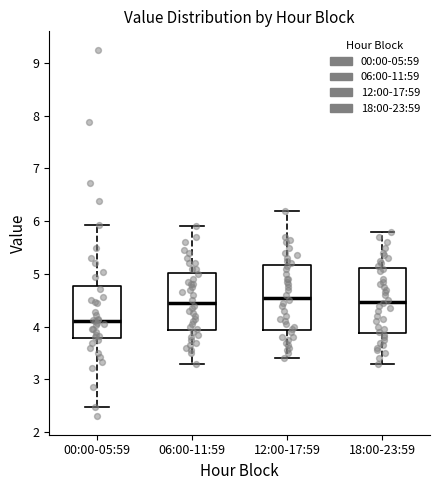

Which box has the lowest median line?

00:00-05:59